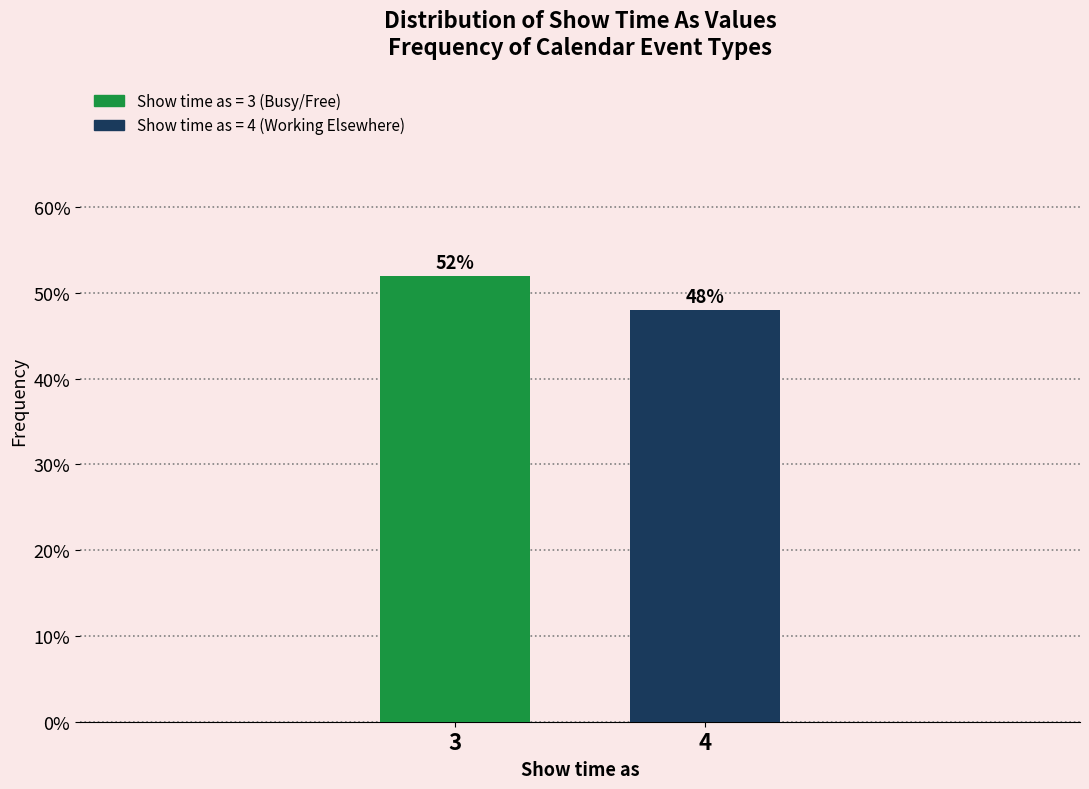

Reading left to right, extract all data points from this chart.

3=52	4=48